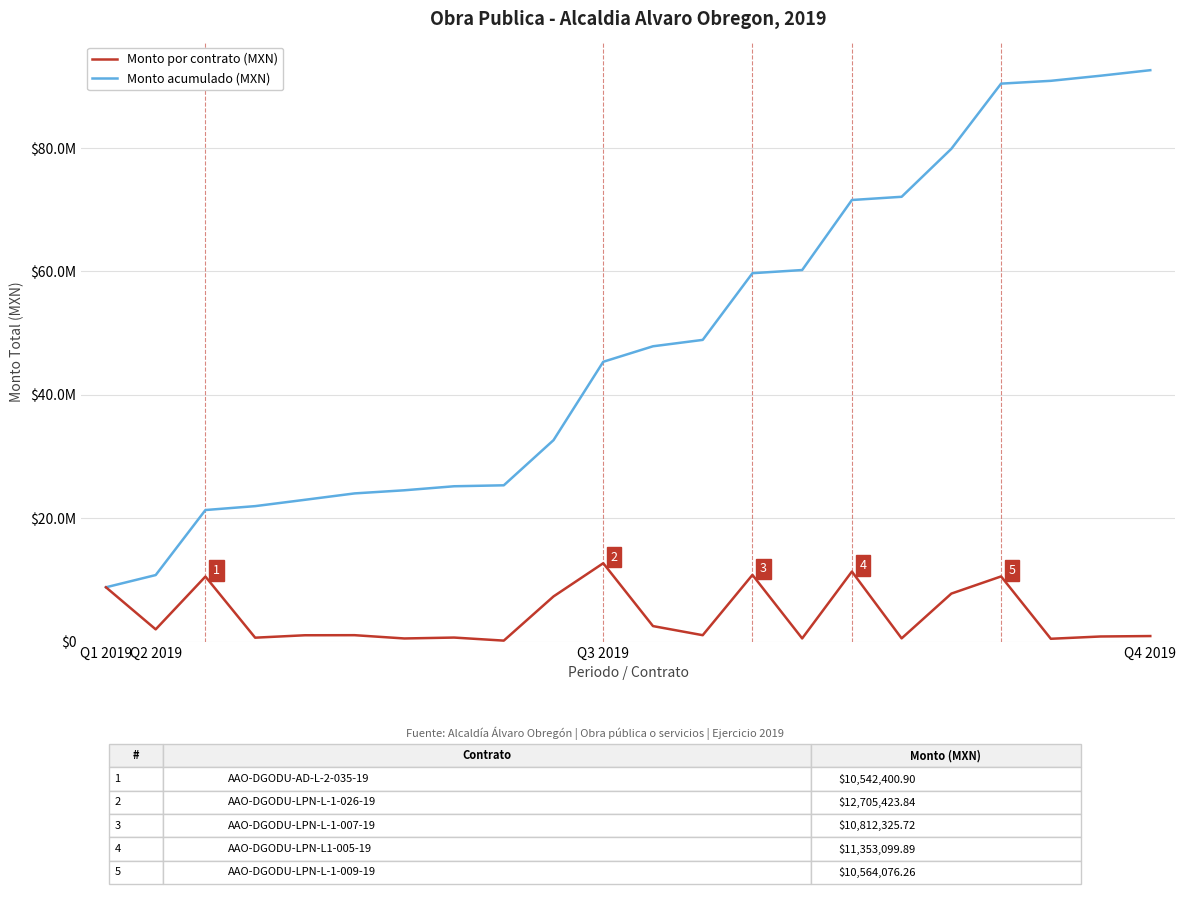

Does the chart display data point markers on the line(s)?

No